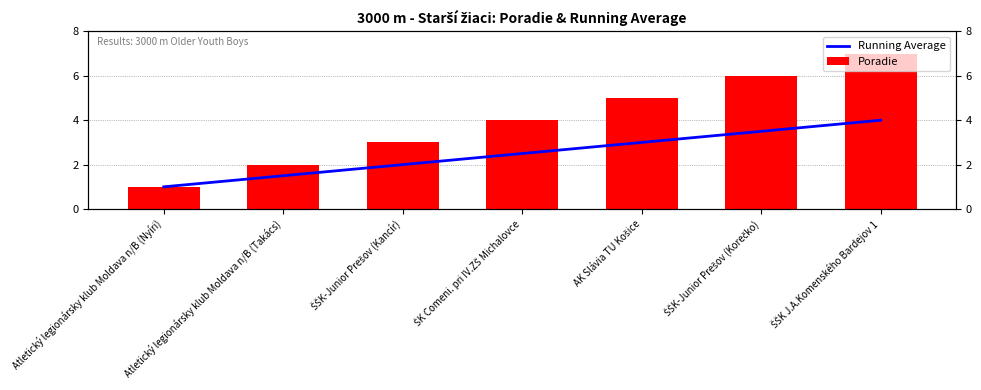

What is the maximum value shown in the chart?

7.0